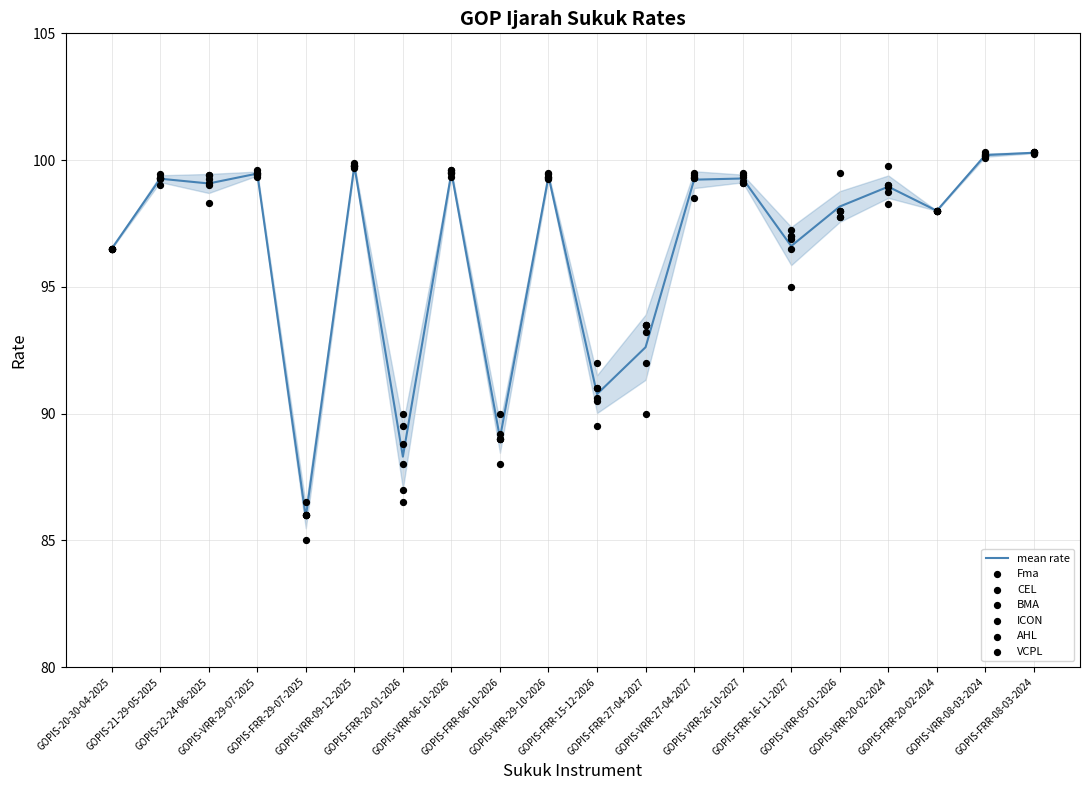

Which series has the largest total across all categories?

ICON